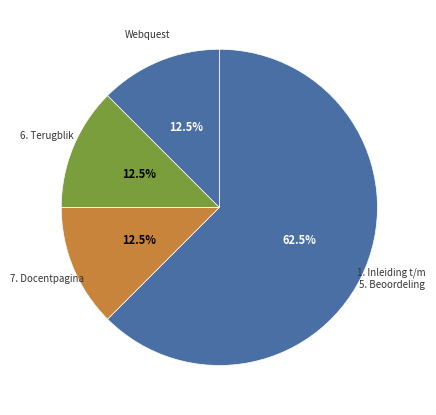

How many segments does this pie chart have?

4